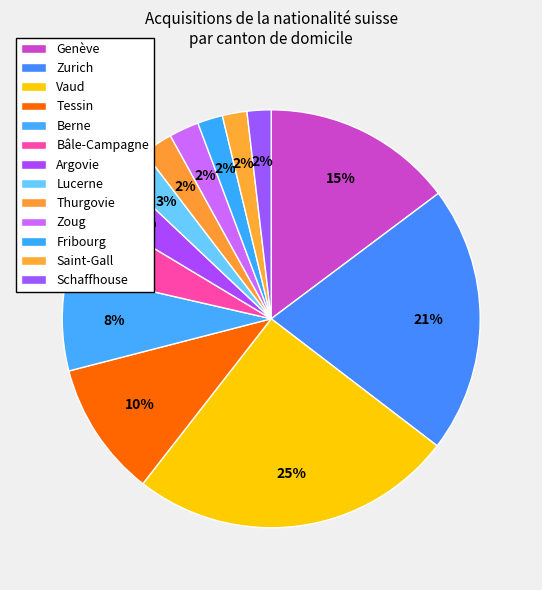

Is Argovie the majority of the pie?

No